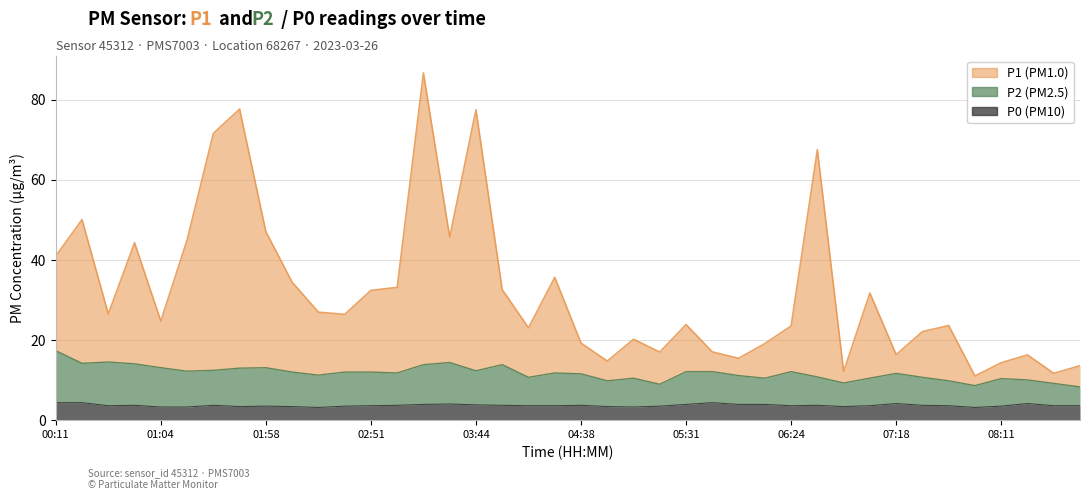

What is the label of the 10th point from the right?

06:51